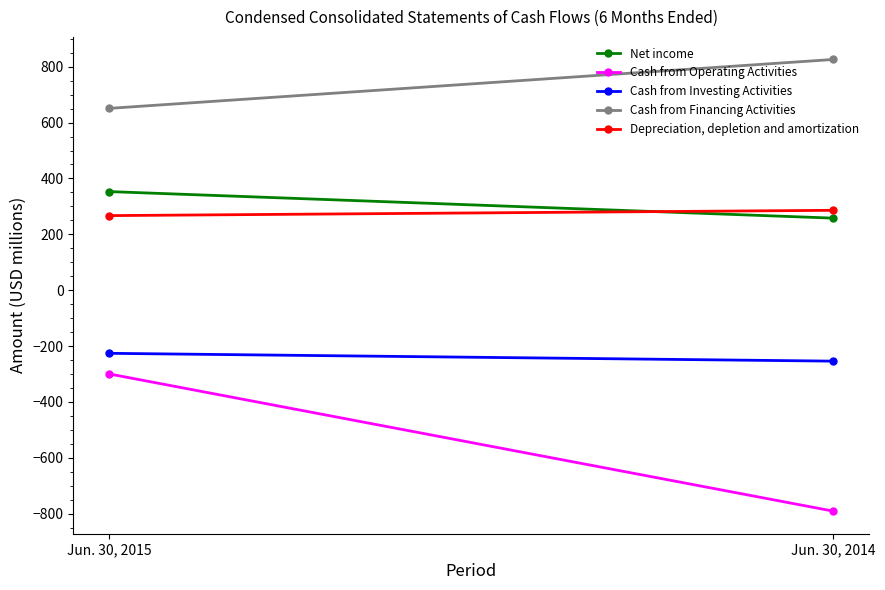

At which label does Cash from Investing Activities reach its peak?

Jun. 30, 2015